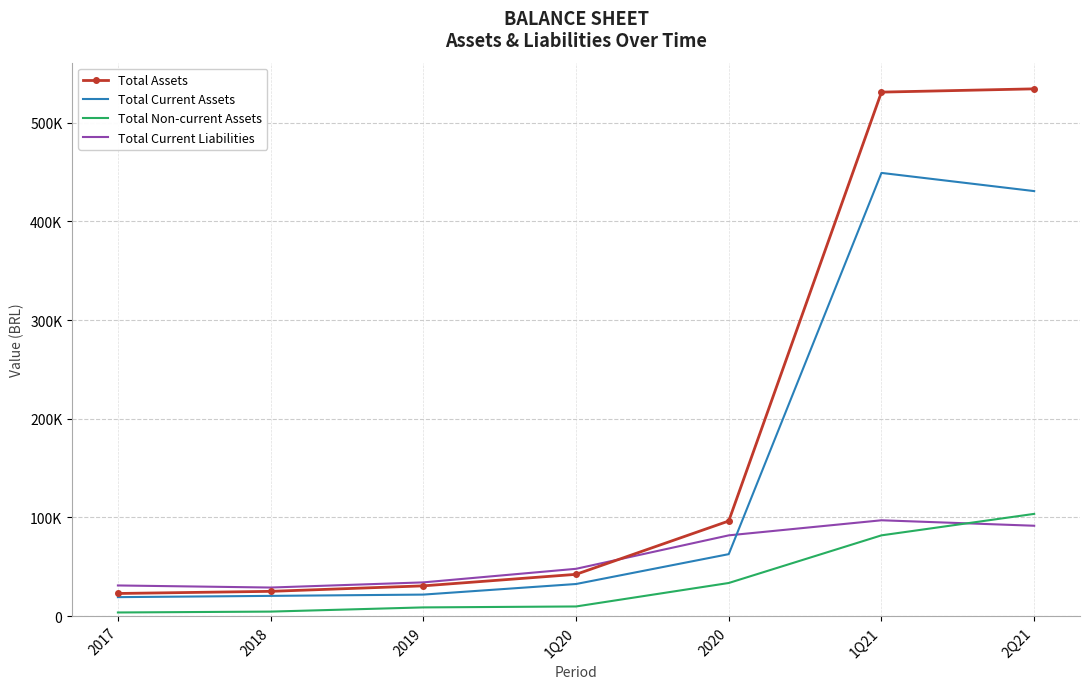

Is it true that Total Non-current Assets equals 9795 at 1Q20?

True